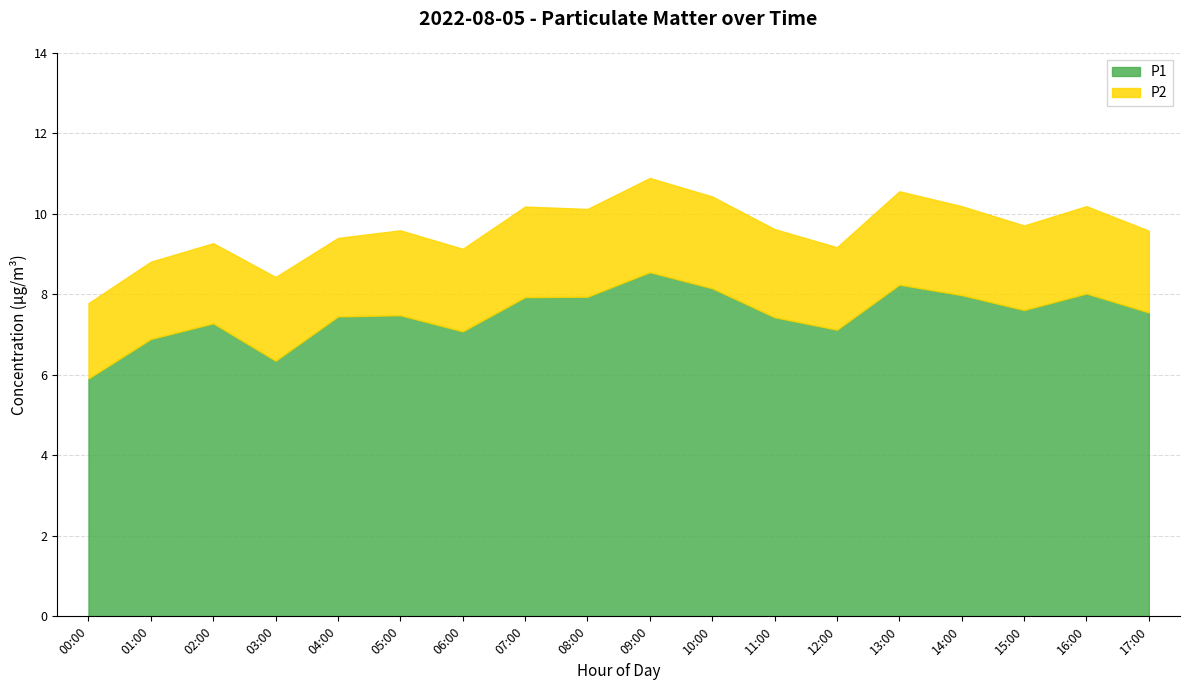

How many data points does each series have?

18